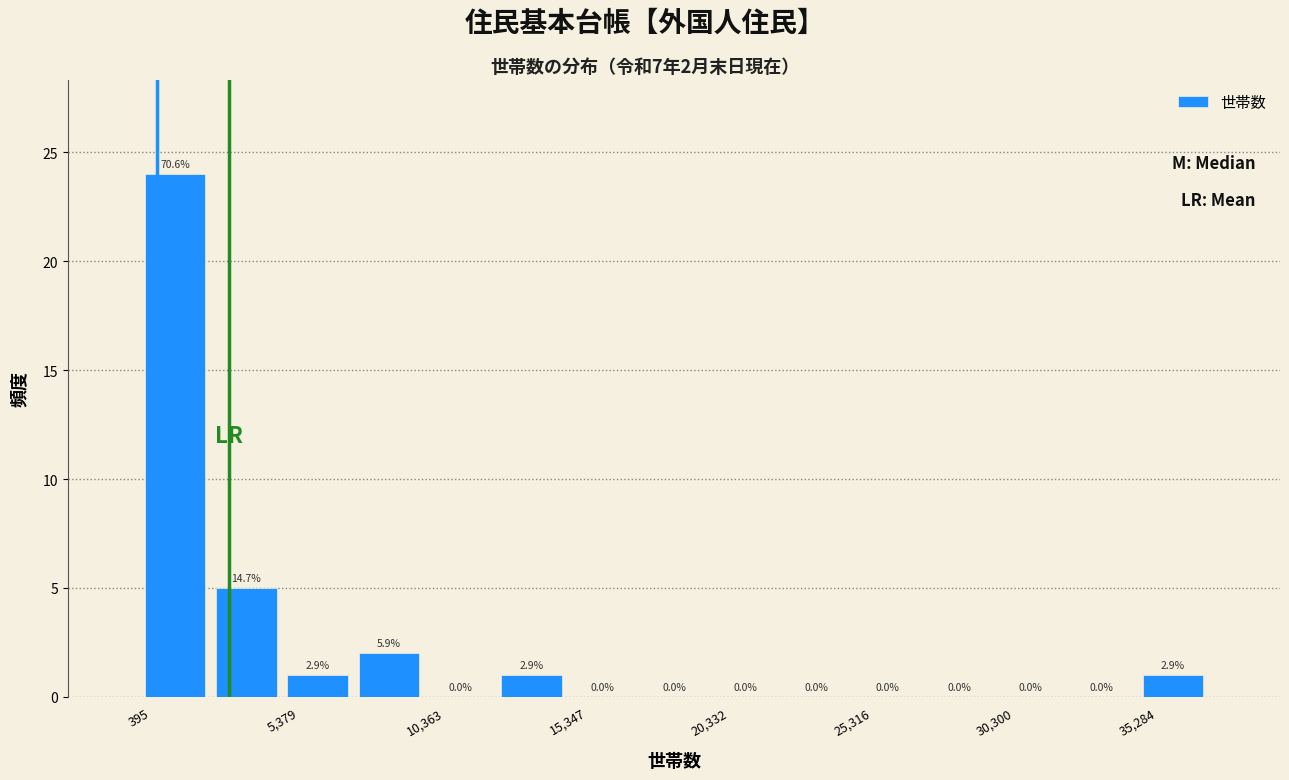

Which range on the x-axis has the tallest bar?

500 to 3000